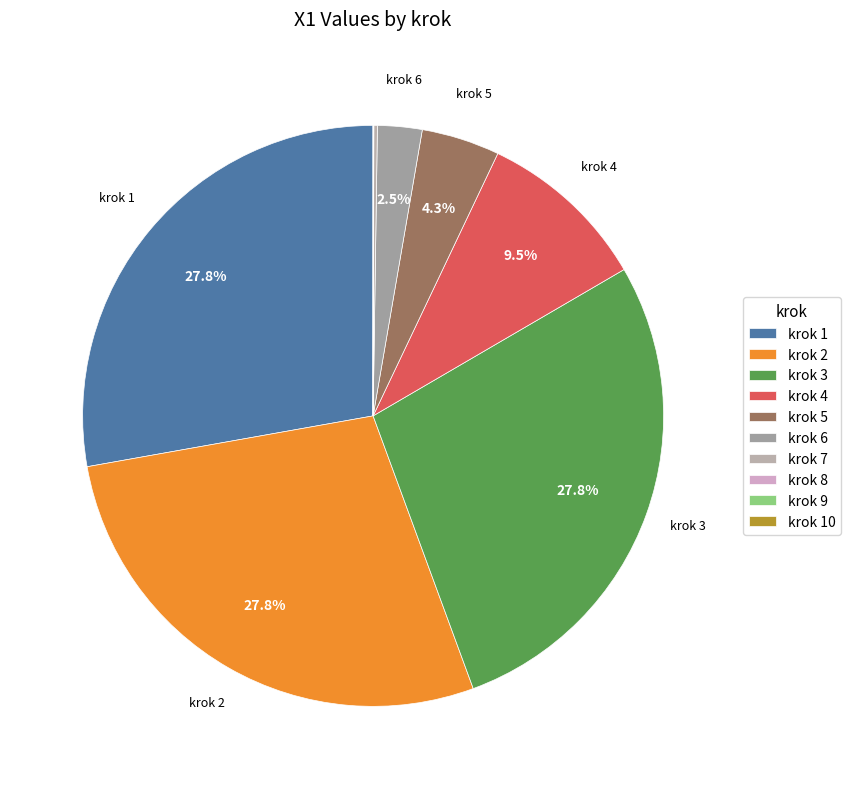

Is there any slice that represents more than half of the pie?

No